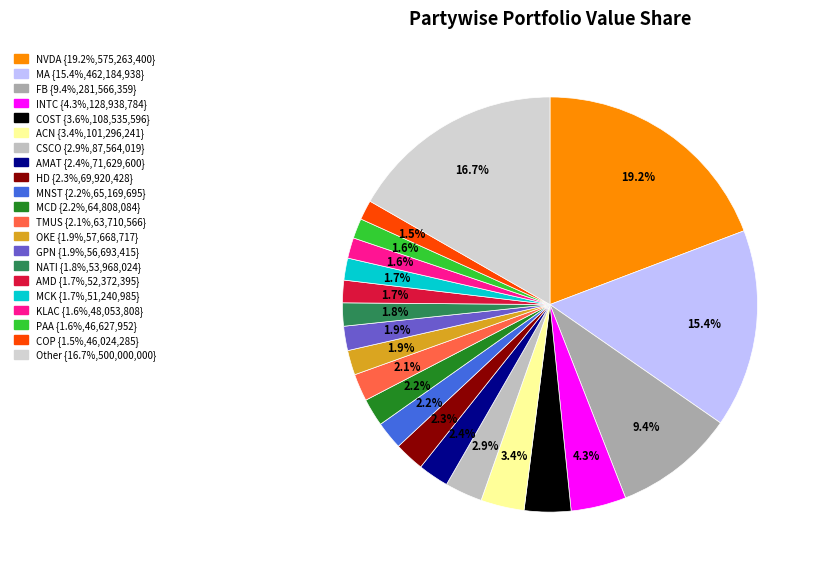

What is the change in value from INTC to MCK?

-77697799